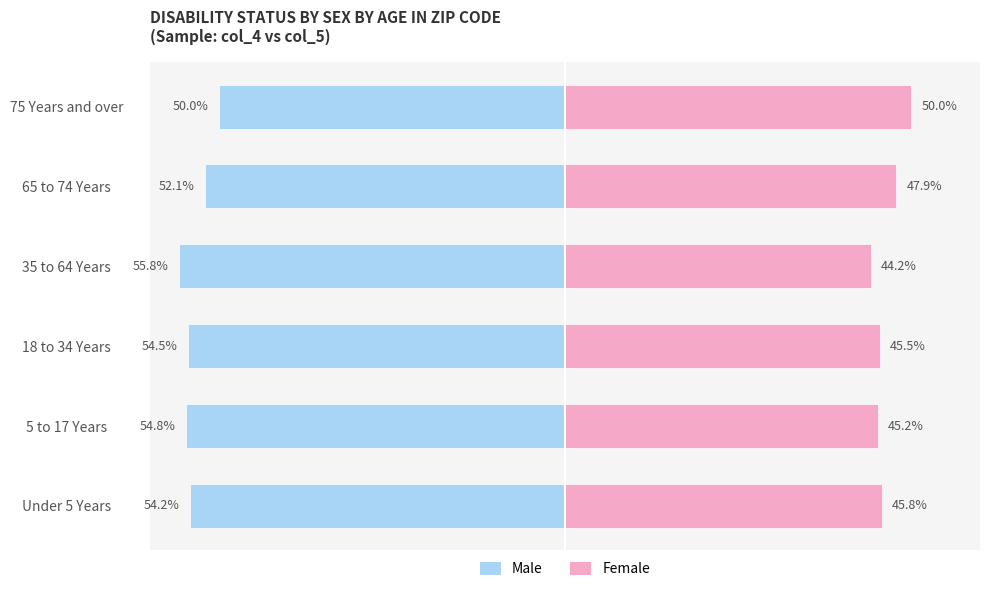

Is it true that Female equals 65.6 at 18 to 34 Years?

False